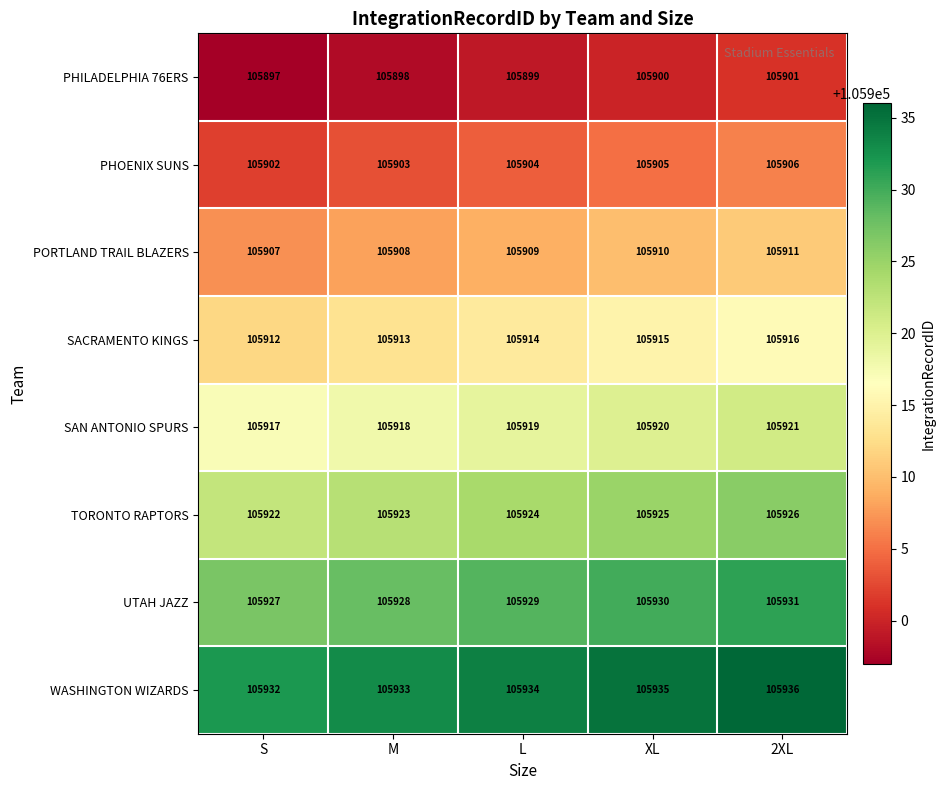

What is the difference between the highest and lowest values at XL?

35